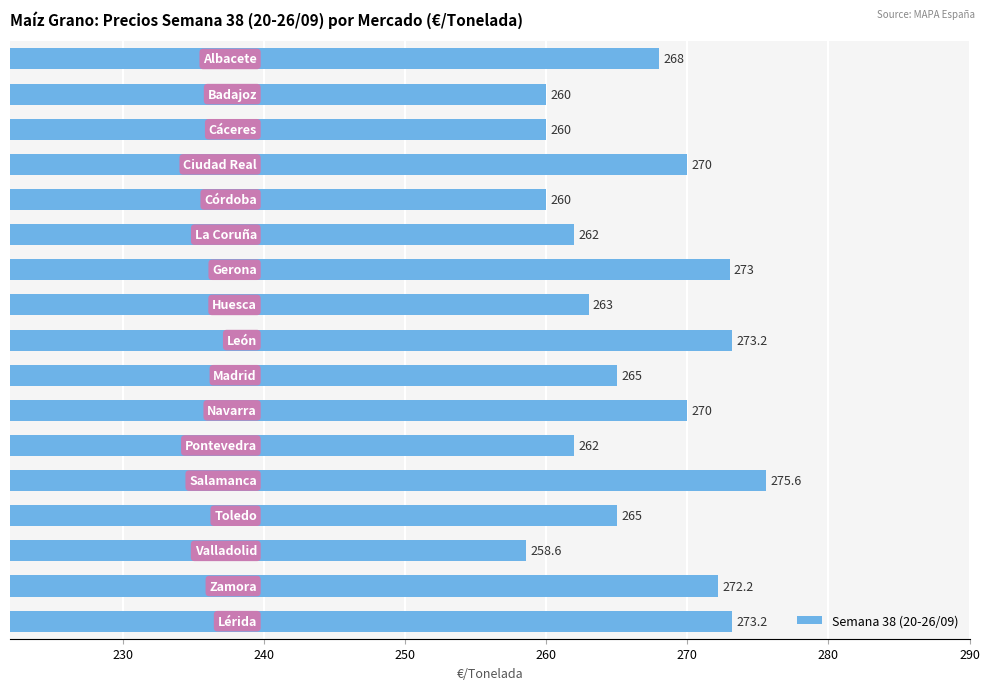

What is the difference between the maximum and minimum values?

17.0